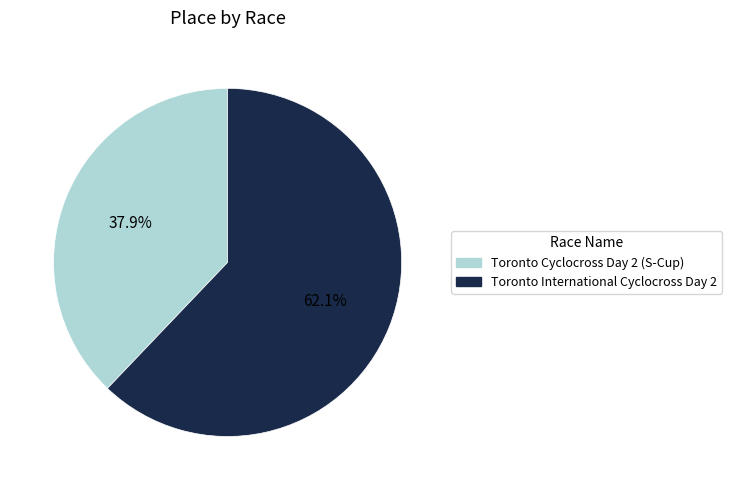

The Toronto International Cyclocross Day 2 slice represents 62% of the pie. True or false?

True